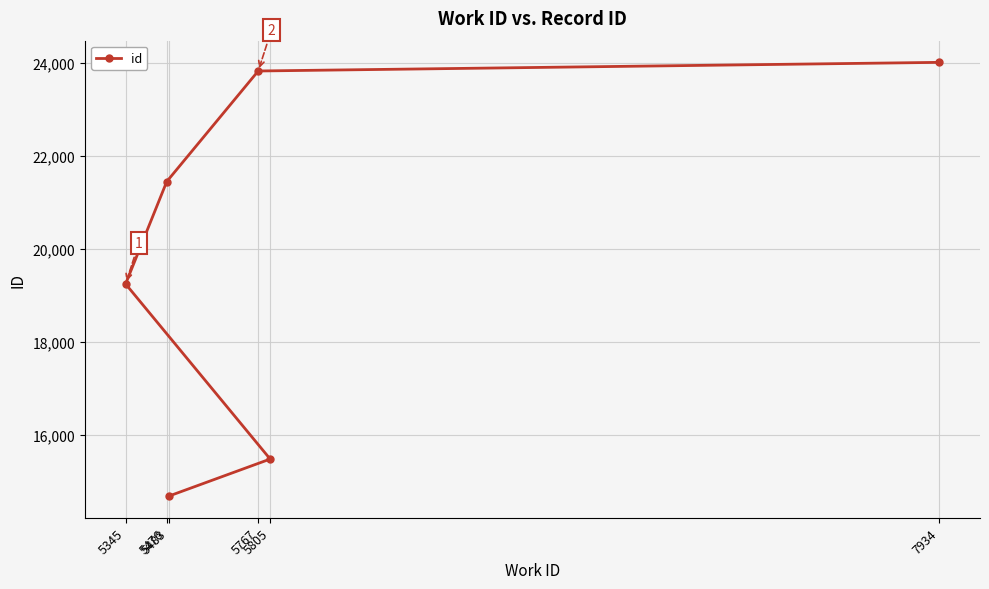

What is the value of the 3rd point from the left?

14679